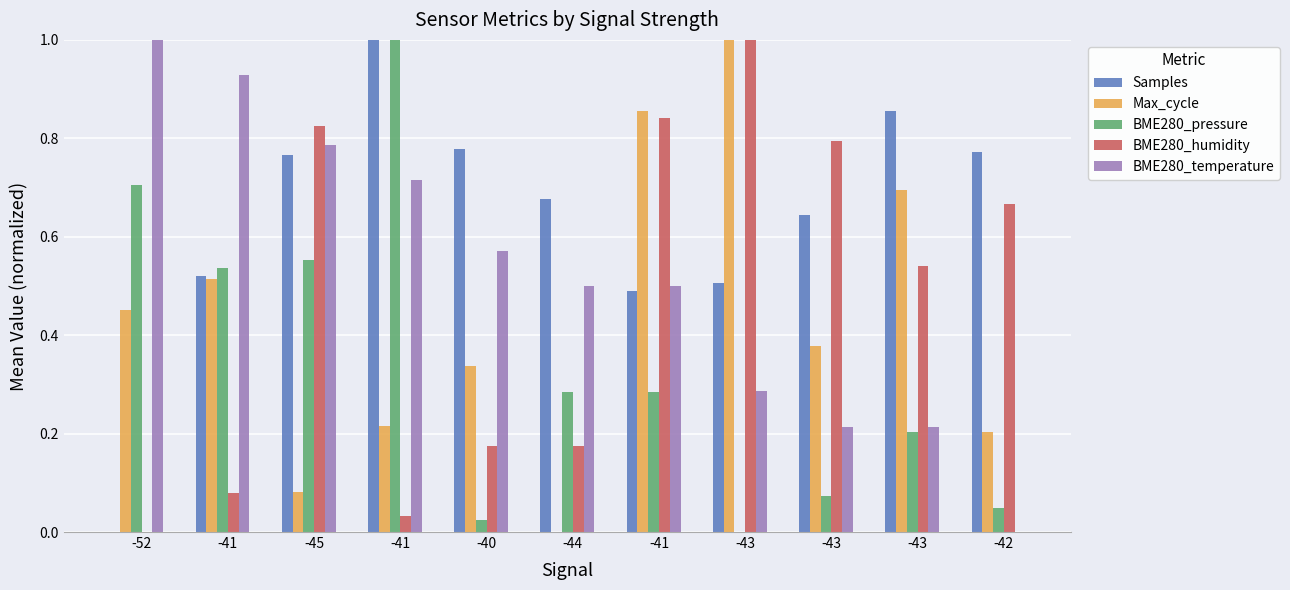

What is the maximum value for BME280_humidity?

1.0